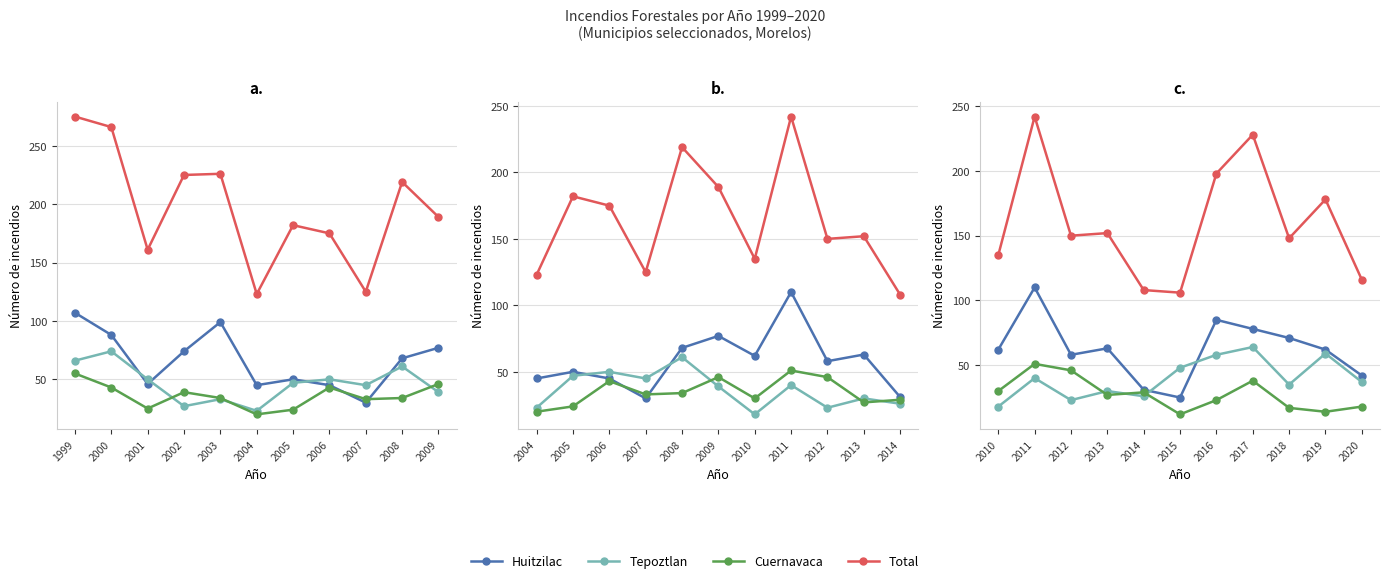

In Cuernavaca, how many points are lower than both neighbors (excluding endpoints)?

3